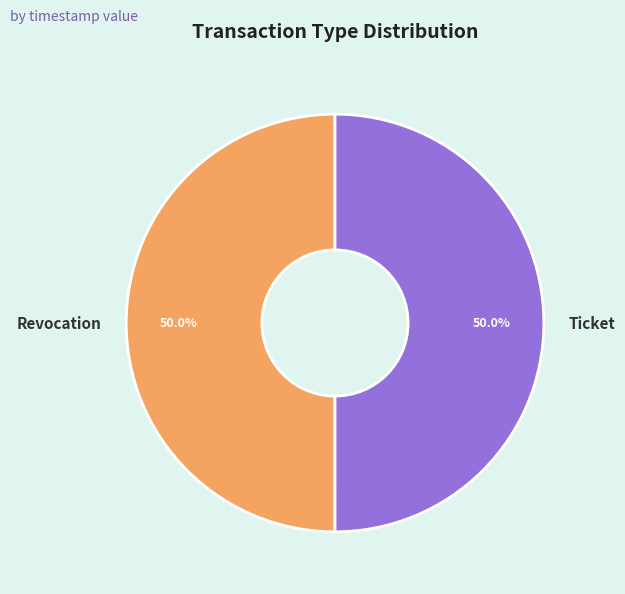

How many segments does this pie chart have?

2